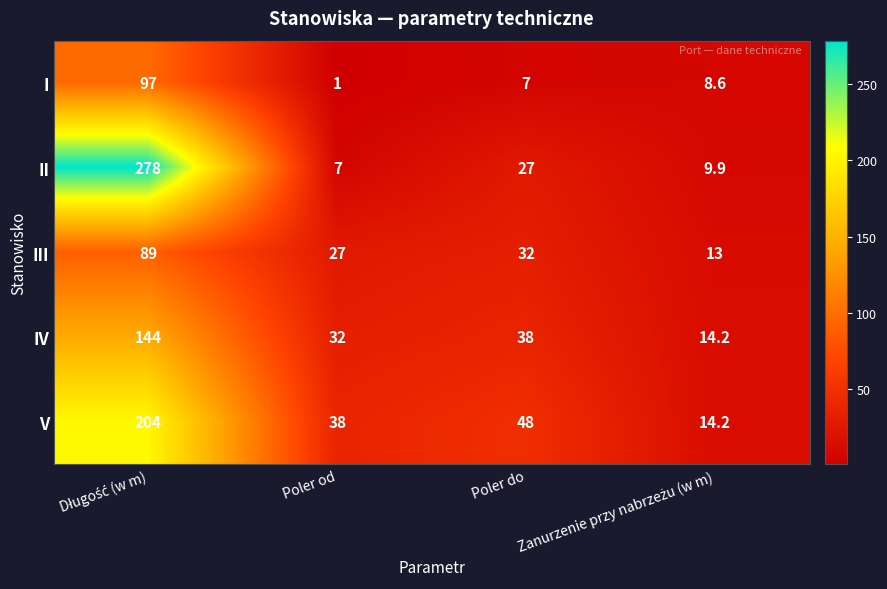

At how many categories does at least one series exceed 10?

4